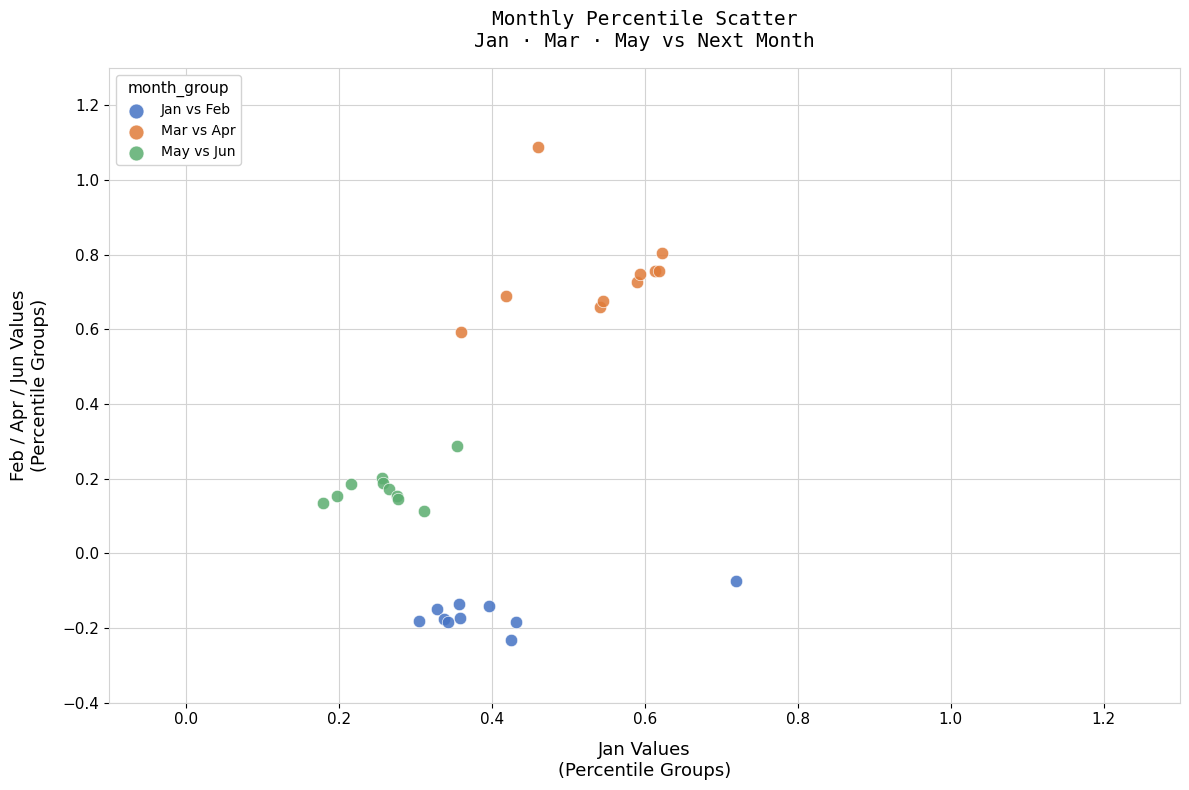

Which series contains the lowest Y value?

Jan vs Feb